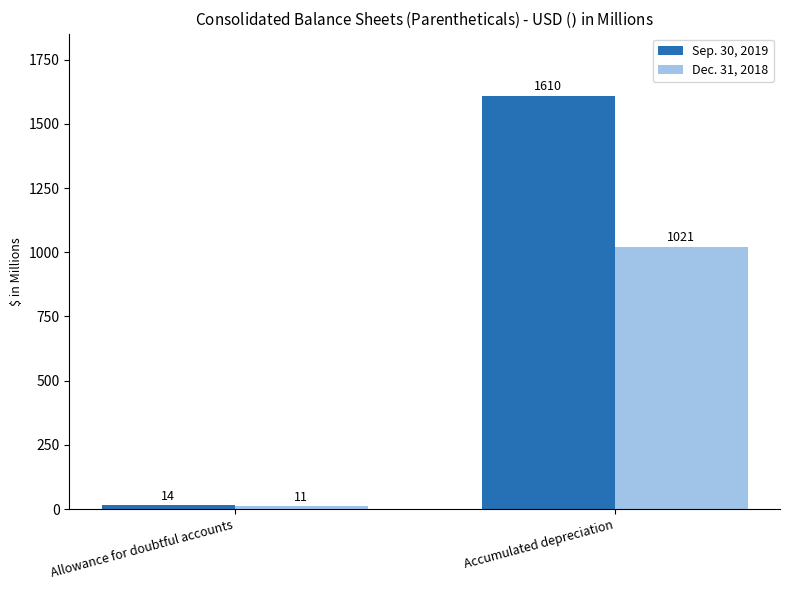

What are all the series names shown in the legend?

Sep. 30, 2019, Dec. 31, 2018